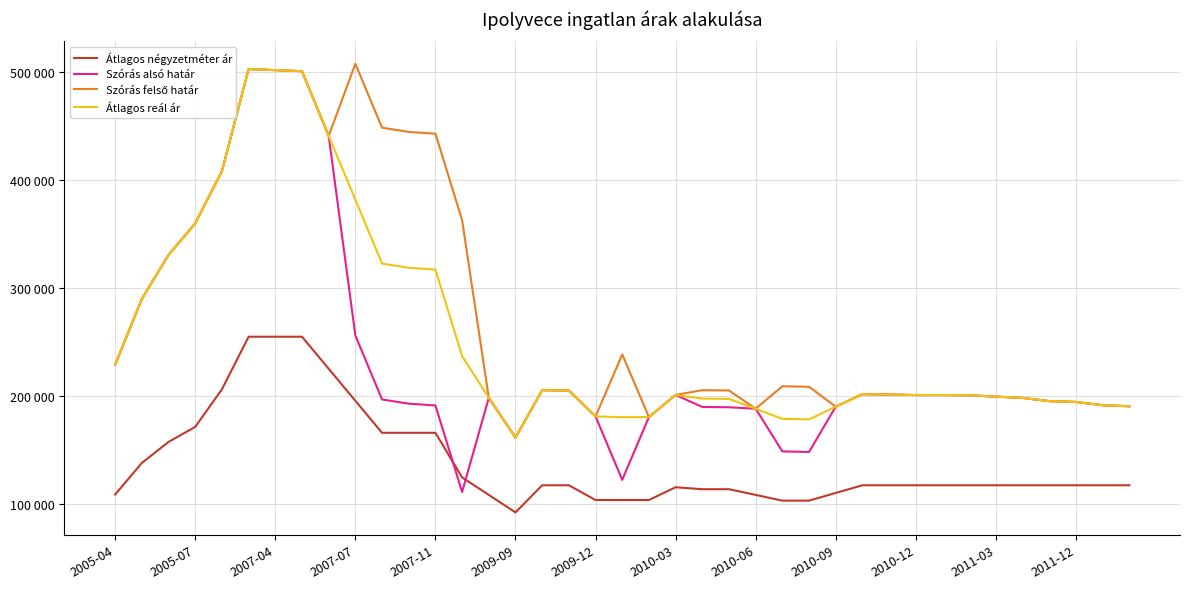

Does the chart have visible grid lines?

Yes